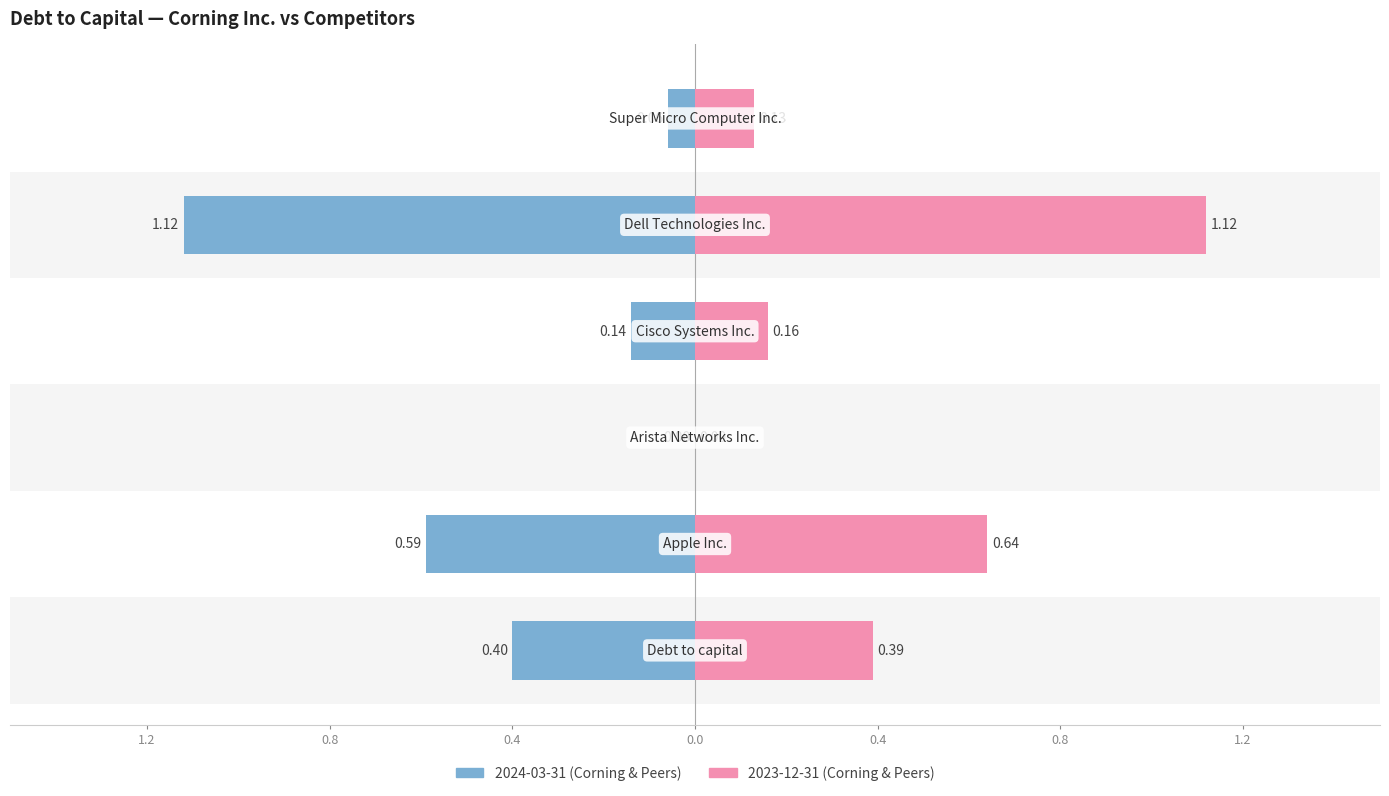

What position from the left is Apple Inc.?

2